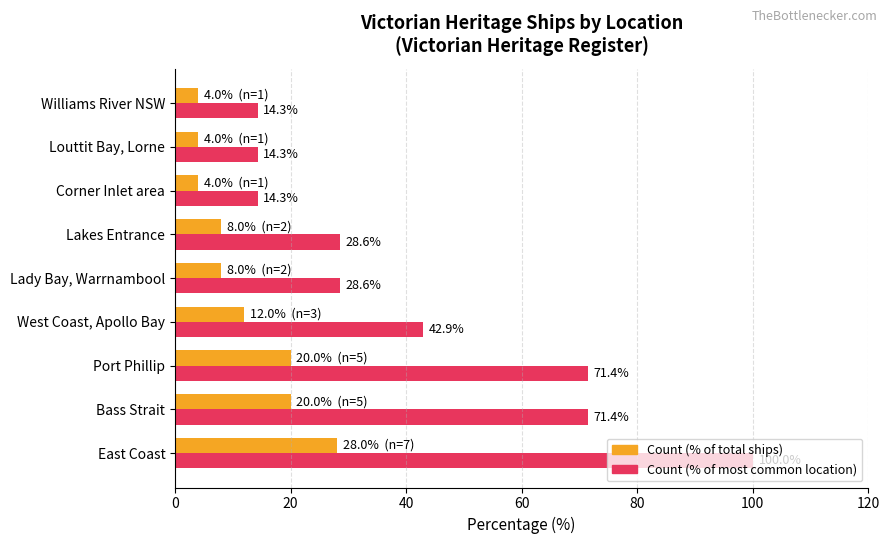

What is the difference between the highest and lowest values at Lakes Entrance?

20.6